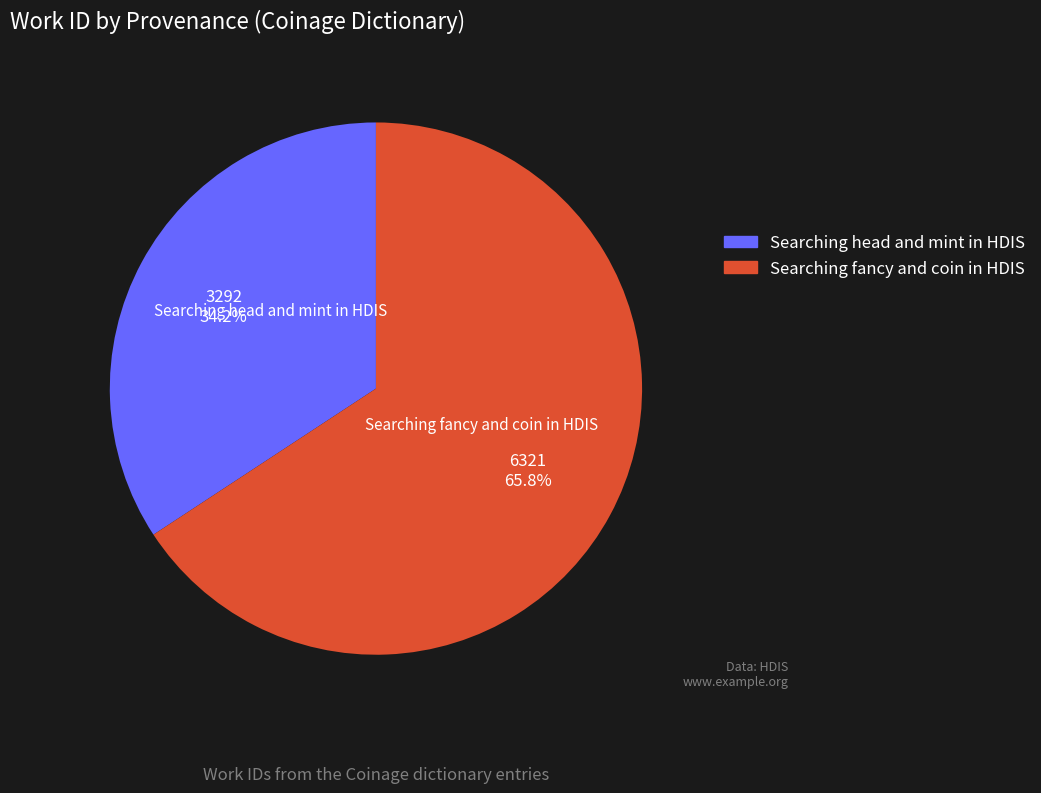

What is the total percentage of Searching head and mint in HDIS and Searching fancy and coin in HDIS?

100.0%